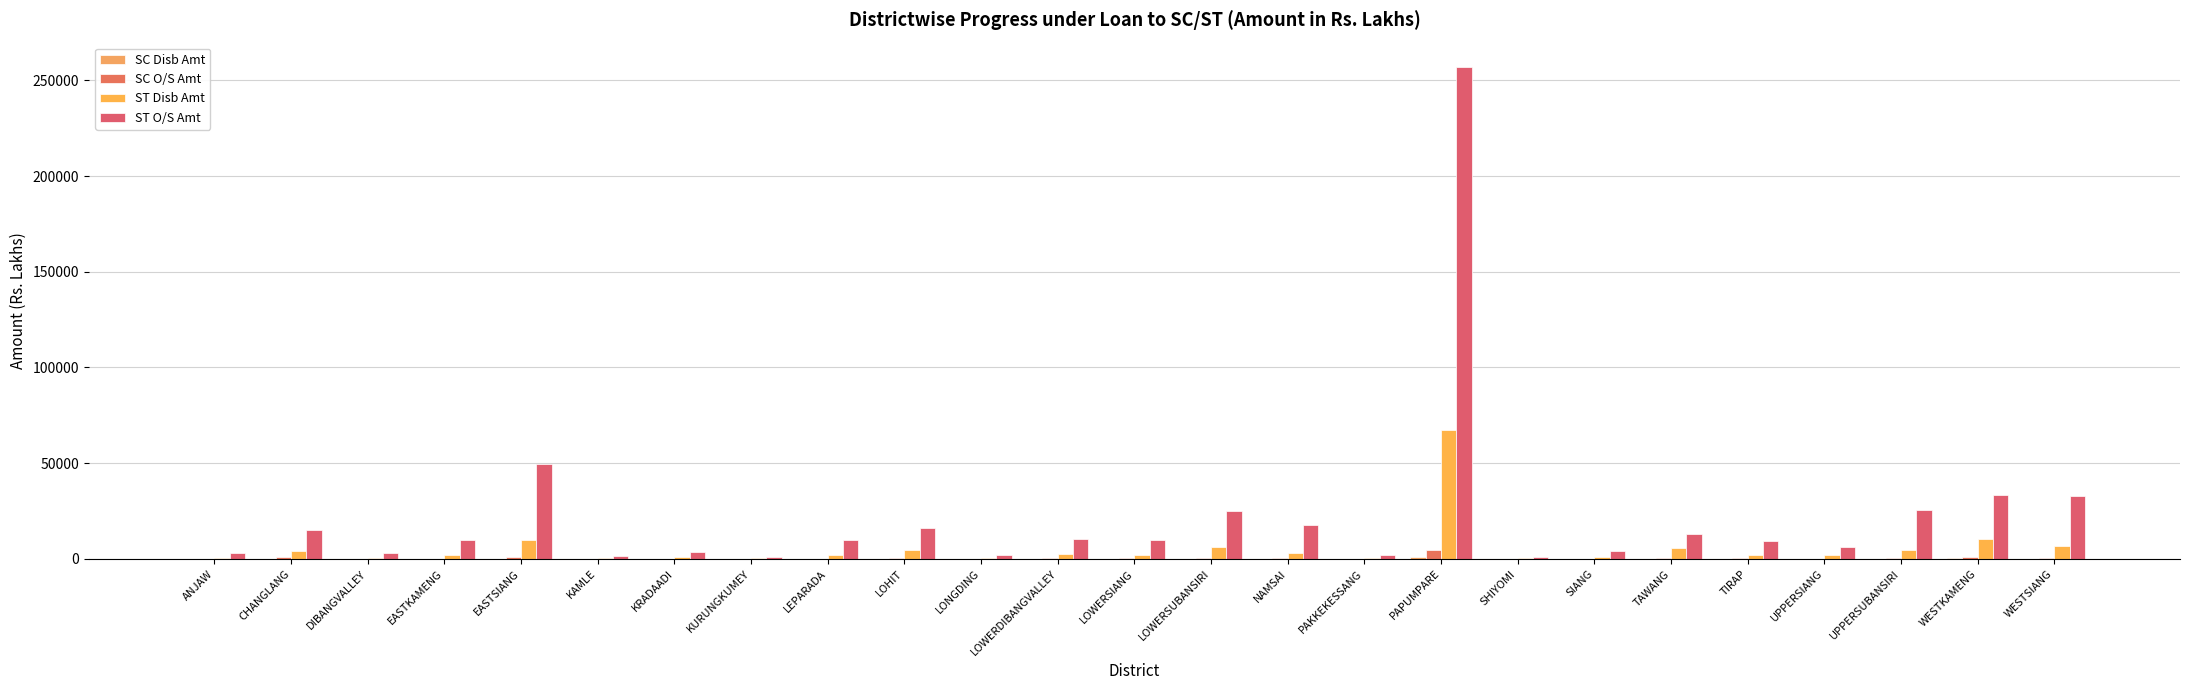

How many groups of bars are there?

25